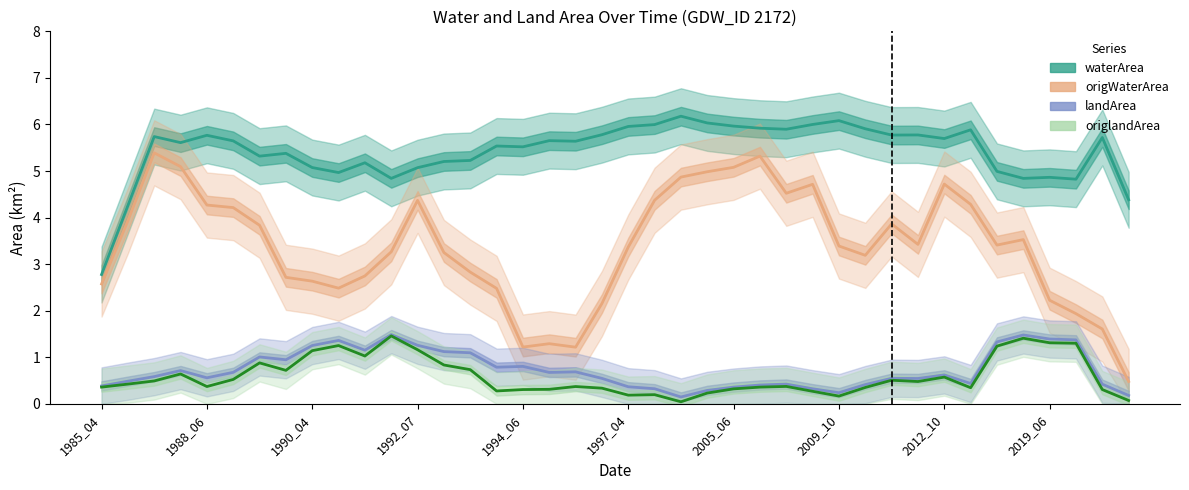

Reading right to left, extract all data points from this chart.

waterArea: 4.4	5.7	4.8	4.9	4.8	5.0	5.9	5.7	5.8	5.8	5.9	6.1	6.0	5.9	5.9	6.0	6.0	6.2	6.0	6.0	5.8	5.6	5.7	5.5	5.5	5.2	5.2	5.1	4.8	5.2	5.0	5.1	5.4	5.3	5.6	5.8	5.6	5.7	4.3	2.8
origWaterArea: 0.5	1.6	1.9	2.2	3.5	3.4	4.3	4.7	3.4	3.9	3.2	3.4	4.7	4.5	5.3	5.1	5.0	4.9	4.4	3.4	2.2	1.2	1.3	1.2	2.5	2.8	3.3	4.4	3.3	2.7	2.5	2.6	2.7	3.8	4.2	4.3	5.1	5.4	3.9	2.6
landArea: 0.2	0.4	1.4	1.4	1.5	1.3	0.4	0.6	0.5	0.6	0.4	0.2	0.3	0.4	0.4	0.4	0.3	0.1	0.3	0.4	0.5	0.7	0.7	0.8	0.8	1.1	1.1	1.3	1.5	1.2	1.4	1.3	0.9	1.0	0.7	0.6	0.7	0.6	0.5	0.4
origlandArea: 0.1	0.3	1.3	1.3	1.4	1.2	0.3	0.6	0.5	0.5	0.4	0.2	0.3	0.4	0.4	0.3	0.2	0.0	0.2	0.2	0.3	0.4	0.3	0.3	0.3	0.7	0.8	1.2	1.5	1.0	1.3	1.1	0.7	0.9	0.5	0.4	0.6	0.5	0.4	0.4